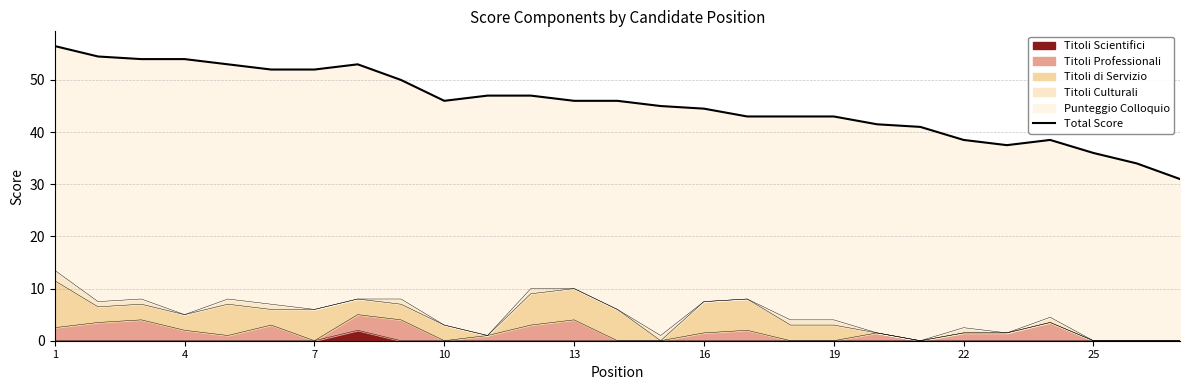

What is the sum of all values?

1227.5